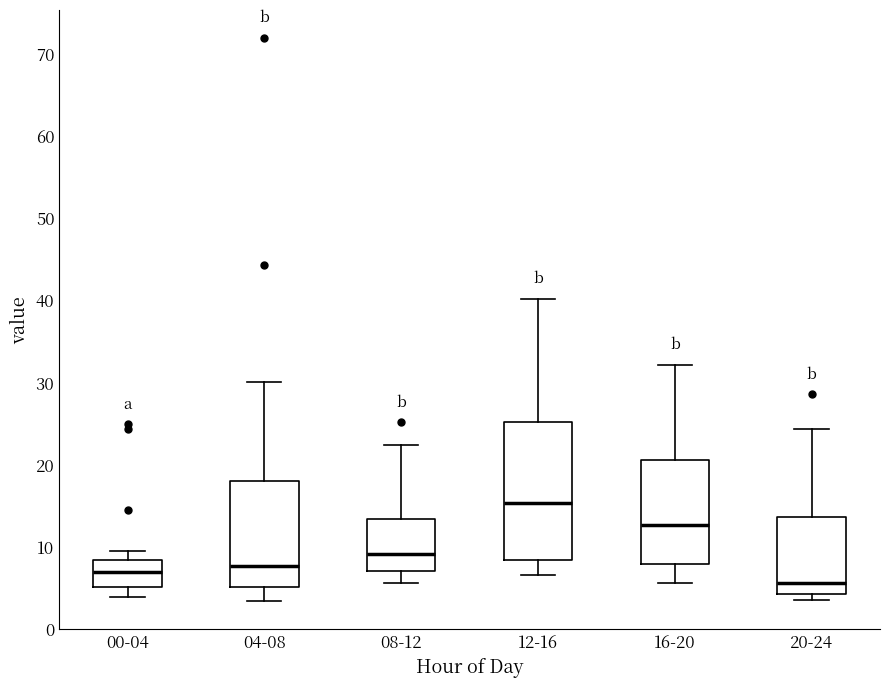

Which box's median line is the highest?

12-16